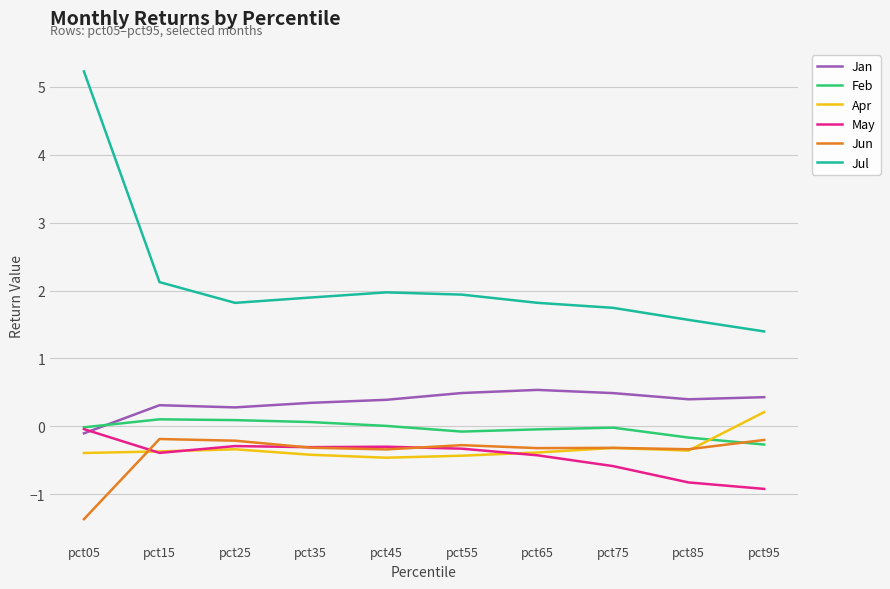

After their last crossing, which series has the higher values: Jun or May?

Jun